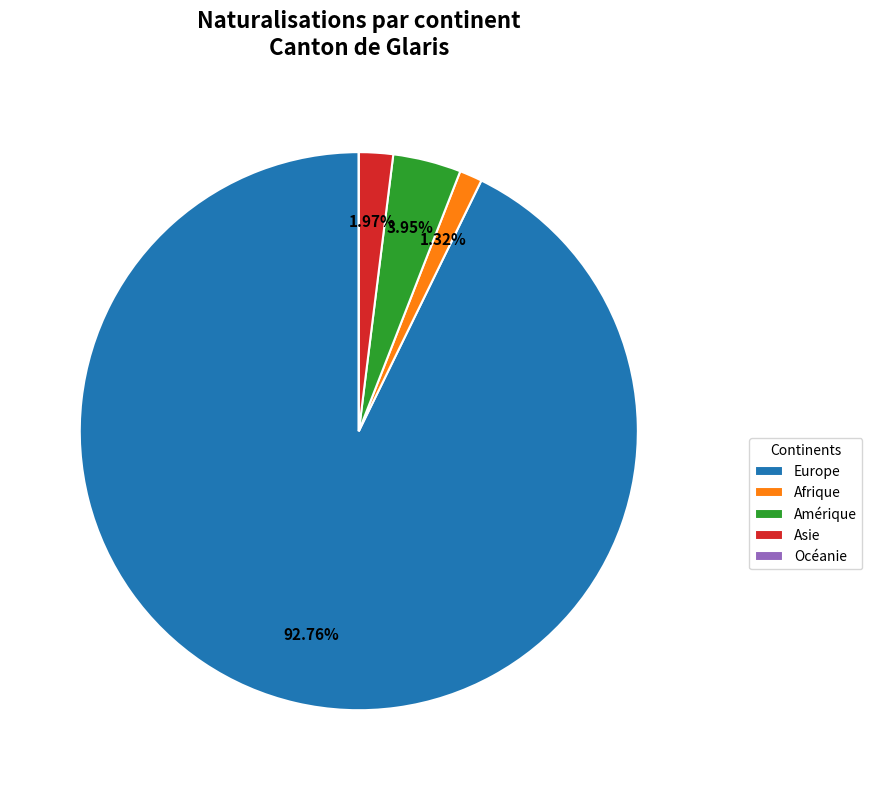

What is the largest slice in the pie chart?

Europe